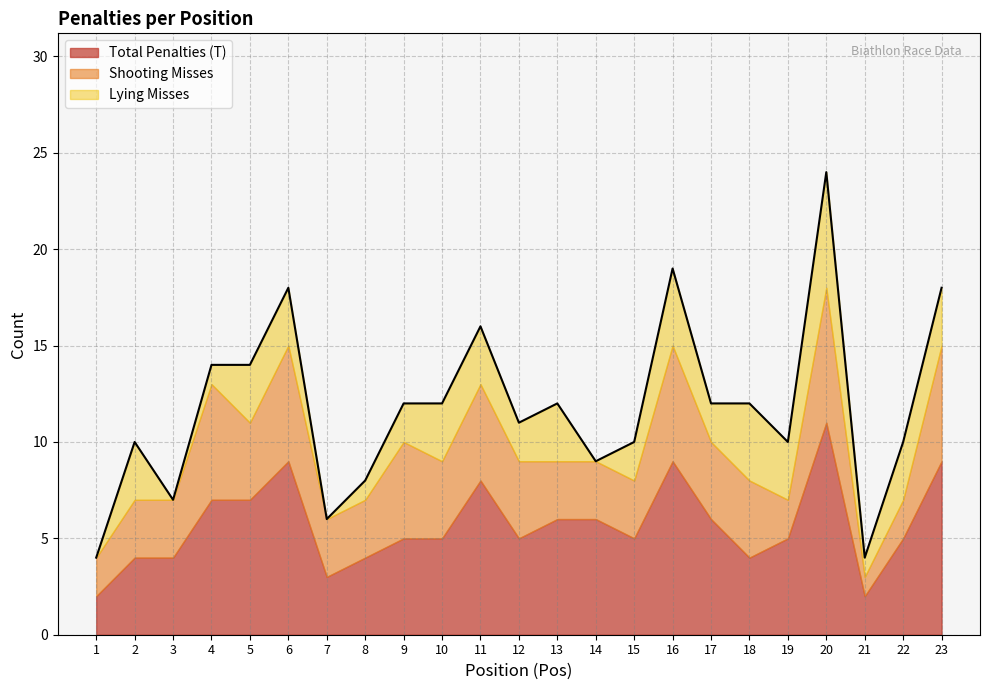

What is the average value of the Shooting Misses series?

4